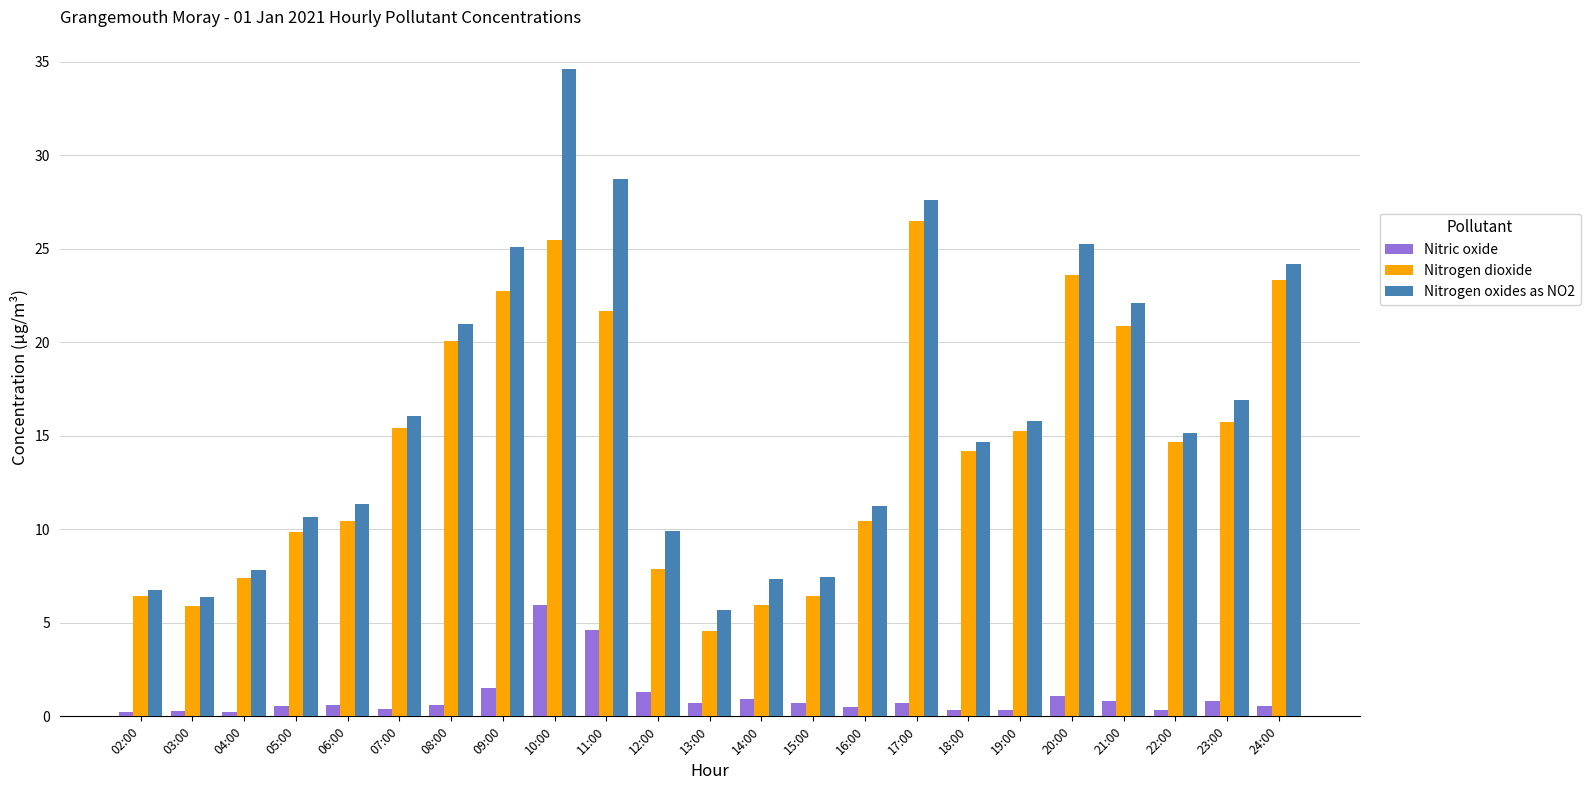

What position from the left is 05:00?

4